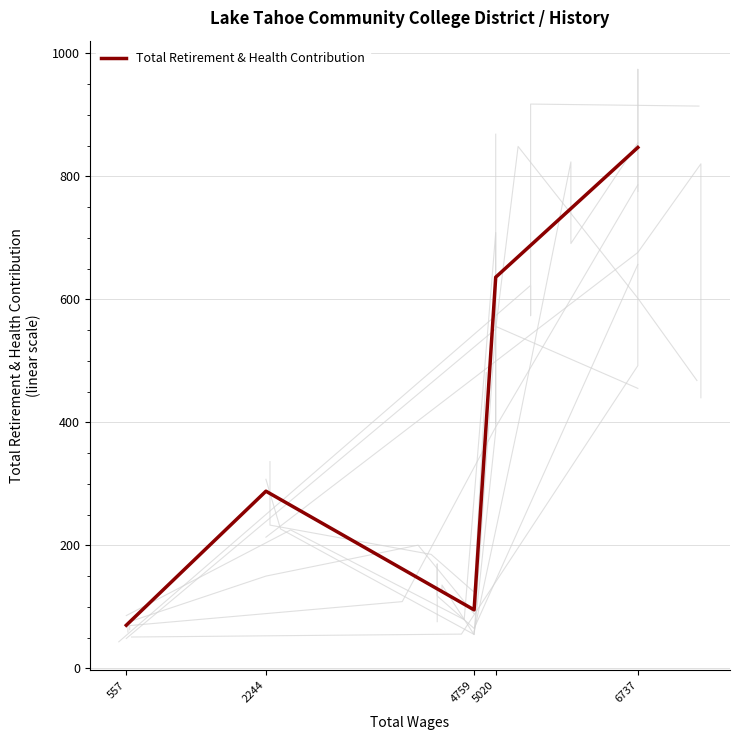

What is the change in value from 5020 to 6737?

+211